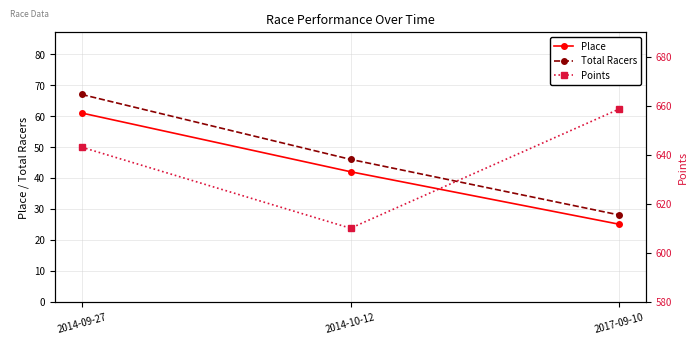

Reading left to right, what are all the values shown in this chart?

Place: 2014-09-27=61.0	2014-10-12=42.0	2017-09-10=25.0
Total Racers: 2014-09-27=67.0	2014-10-12=46.0	2017-09-10=28.0
Points: 2014-09-27=643.1	2014-10-12=610.0	2017-09-10=658.7